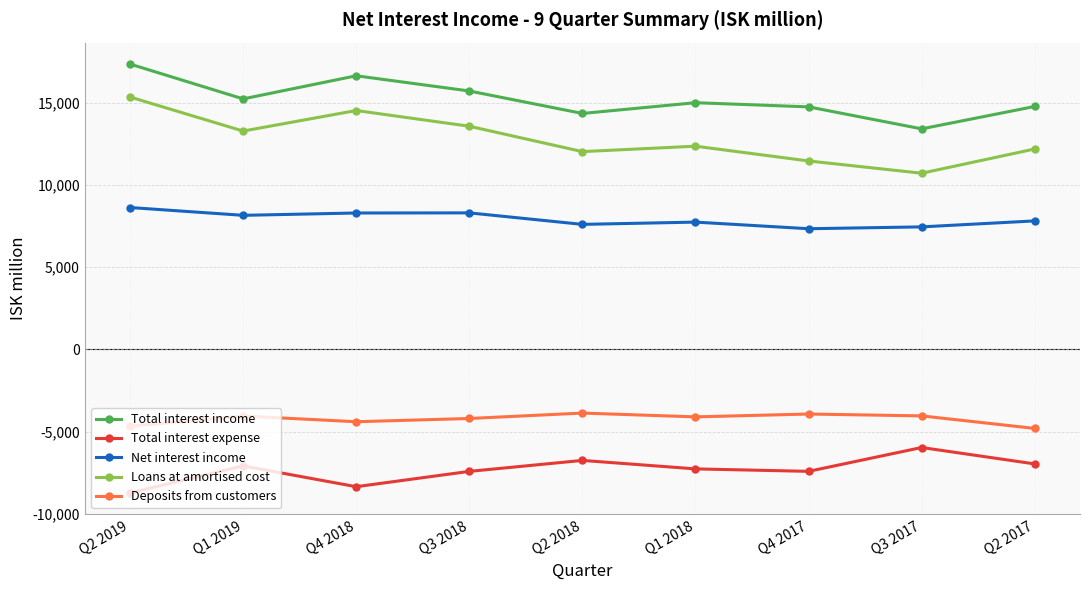

What position from the right is Q4 2018?

7